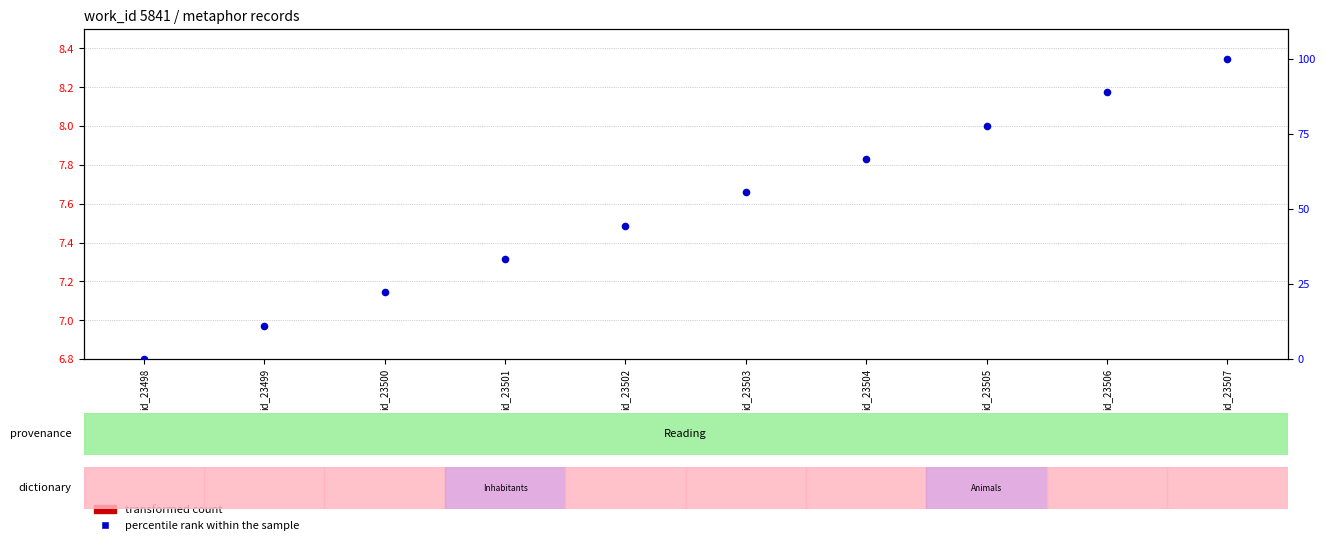

Approximately how many times larger is the value at id_23499 compared to id_23501?

0.3